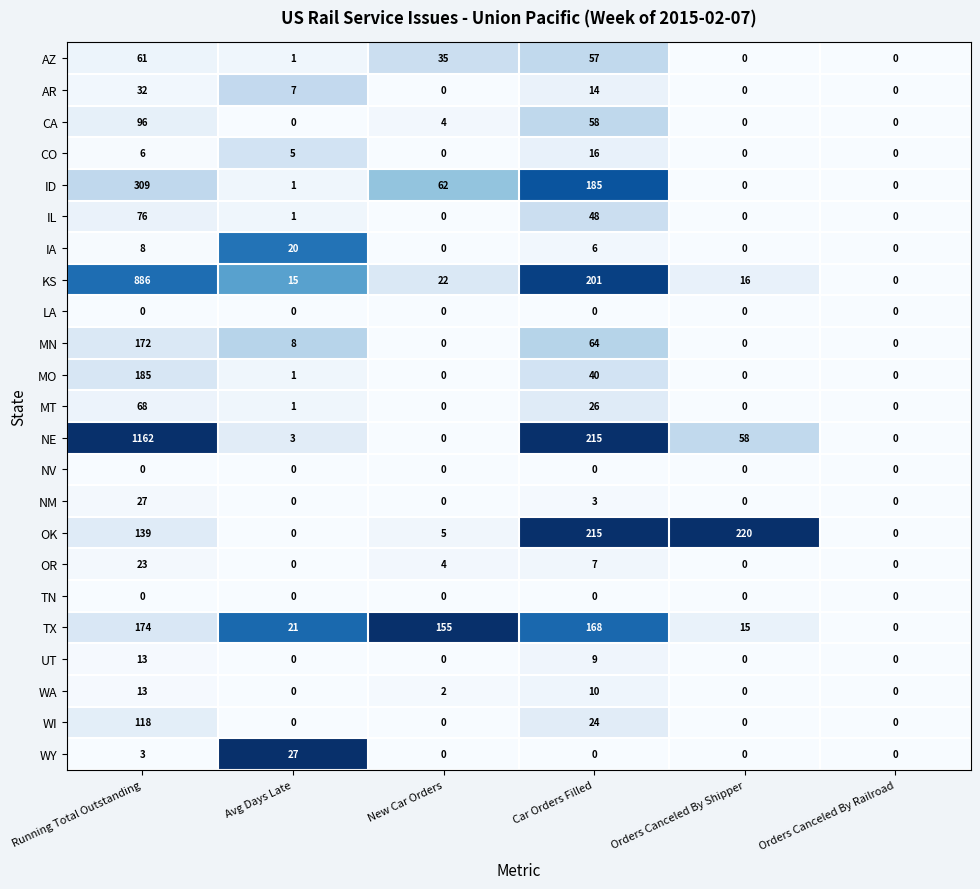

What is the total value across all series at Avg Days Late?

111